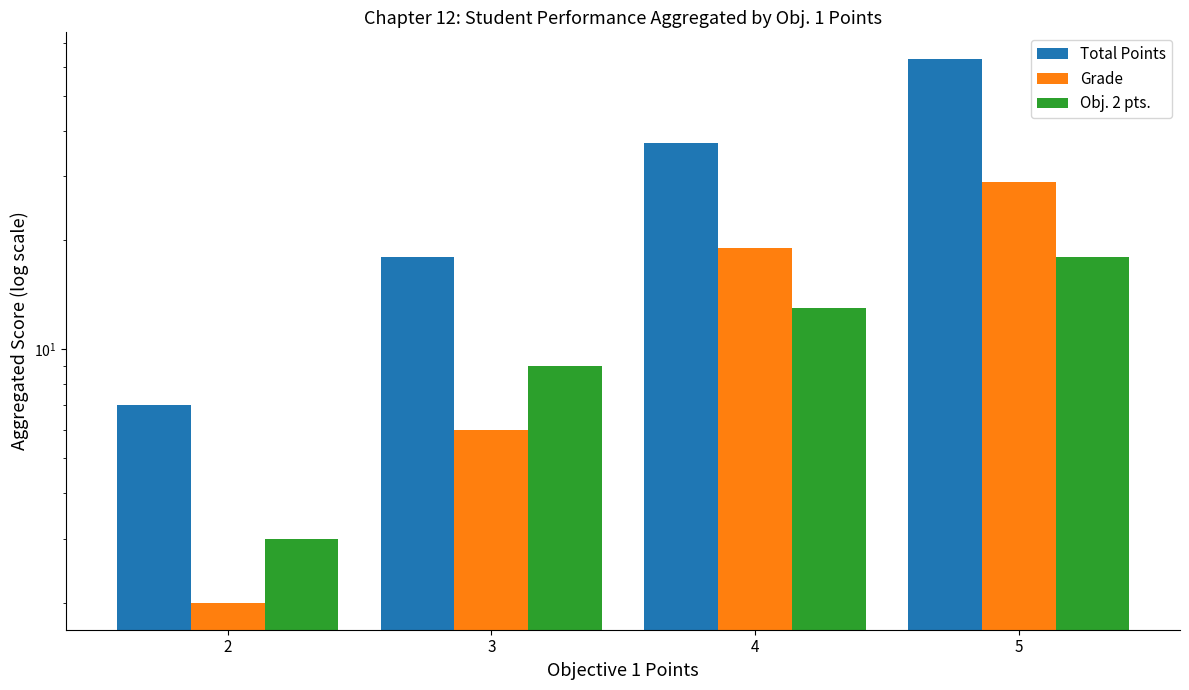

What is the value of the Grade bar at the 3rd from the left?

19